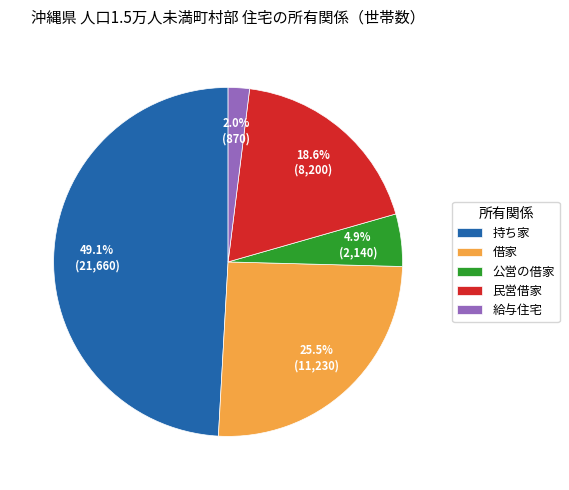

Which category has the biggest portion of the pie?

持ち家